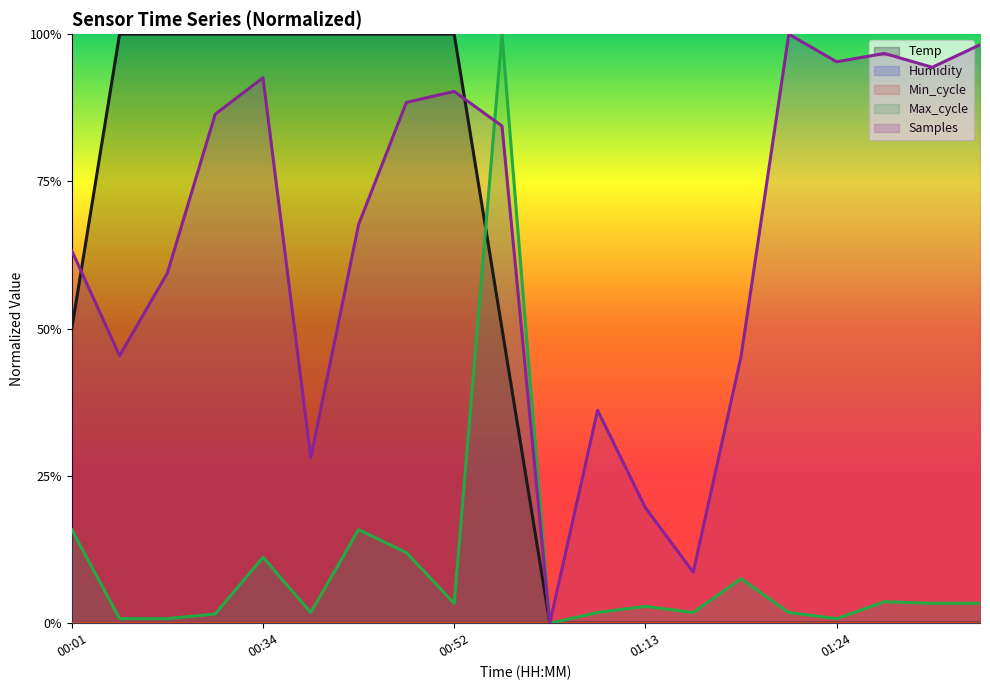

Reading right to left, list all the values displayed in this chart.

Temp: 01:32=0.0	01:29=0.0	01:27=0.0	01:24=0.0	01:21=0.0	01:18=0.0	01:16=0.0	01:13=0.0	01:10=0.0	01:04=0.0	00:55=0.5	00:52=1.0	00:46=1.0	00:43=1.0	00:39=1.0	00:34=1.0	00:22=1.0	00:16=1.0	00:09=1.0	00:01=0.5
Max_cycle: 01:32=0.0	01:29=0.0	01:27=0.0	01:24=0.0	01:21=0.0	01:18=0.1	01:16=0.0	01:13=0.0	01:10=0.0	01:04=0.0	00:55=1.0	00:52=0.0	00:46=0.1	00:43=0.2	00:39=0.0	00:34=0.1	00:22=0.0	00:16=0.0	00:09=0.0	00:01=0.2
Samples: 01:32=1.0	01:29=0.9	01:27=1.0	01:24=1.0	01:21=1.0	01:18=0.5	01:16=0.1	01:13=0.2	01:10=0.4	01:04=0.0	00:55=0.8	00:52=0.9	00:46=0.9	00:43=0.7	00:39=0.3	00:34=0.9	00:22=0.9	00:16=0.6	00:09=0.5	00:01=0.6